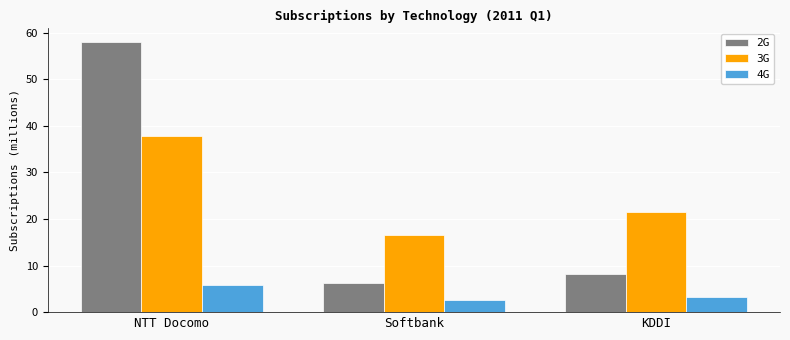

How many data points does each series have?

3